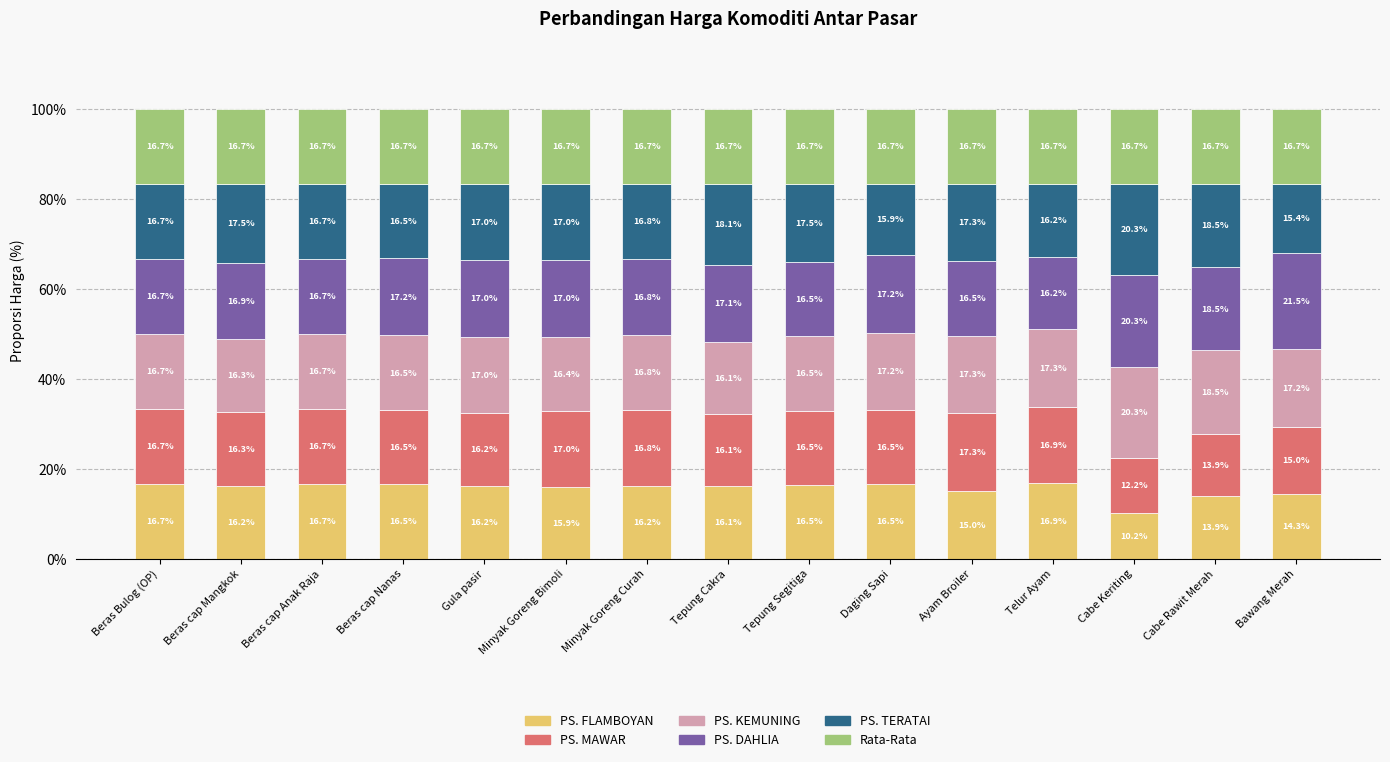

How many distinct data groups are displayed?

6